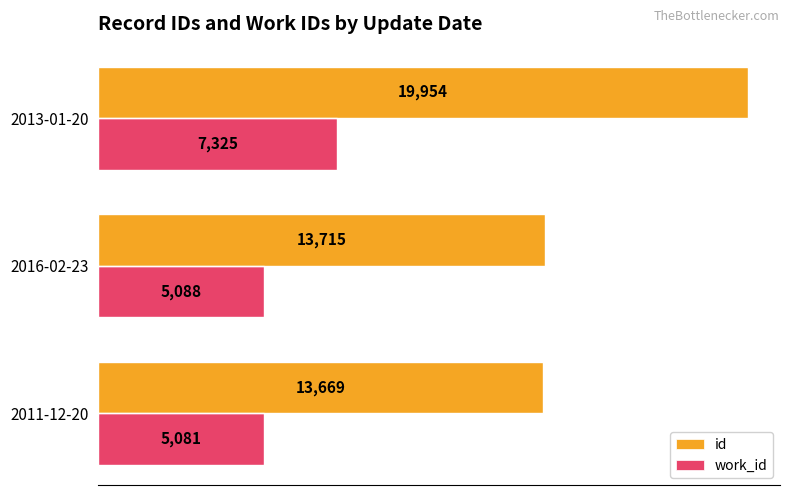

What is the average value of the work_id series?

5831